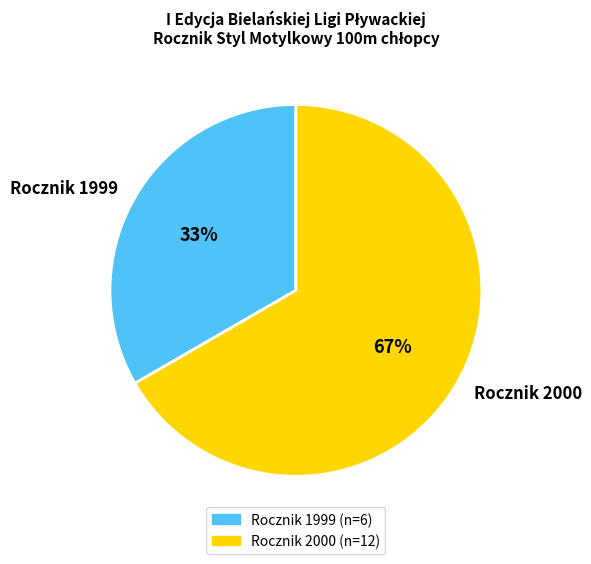

To the nearest percent, what is the combined percentage of Rocznik 2000 and Rocznik 1999?

100%